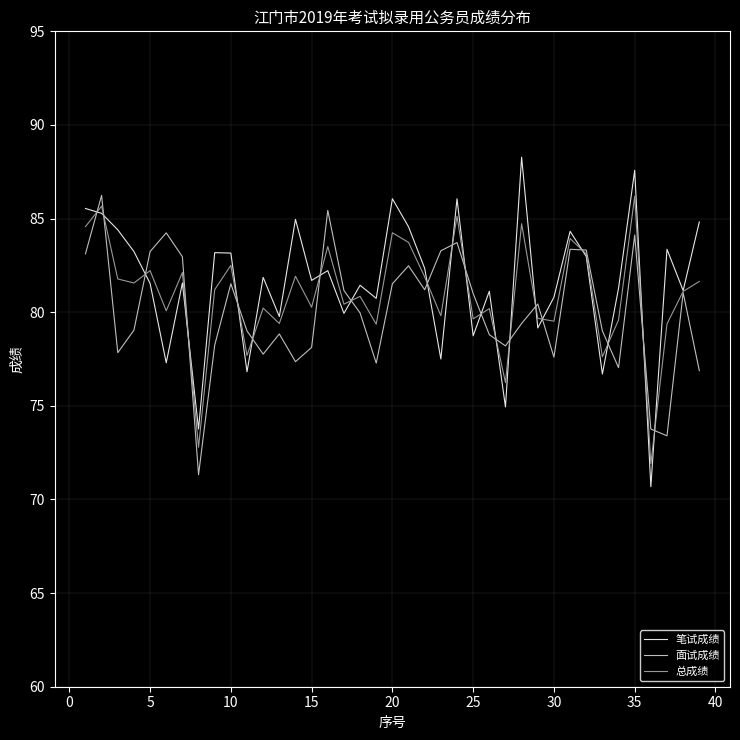

Which series has the widest spread of values?

笔试成绩